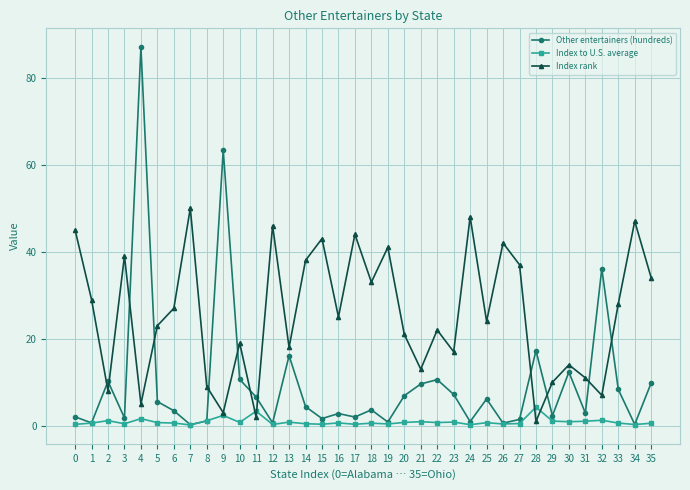

Which series has the largest total across all categories?

Index rank